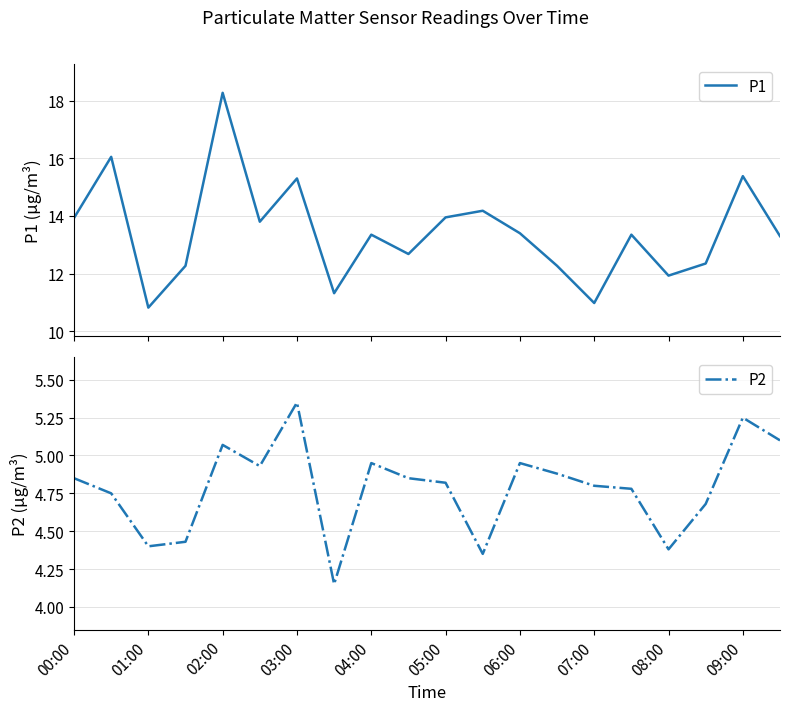

What is the lowest value of the P1 series?

10.8